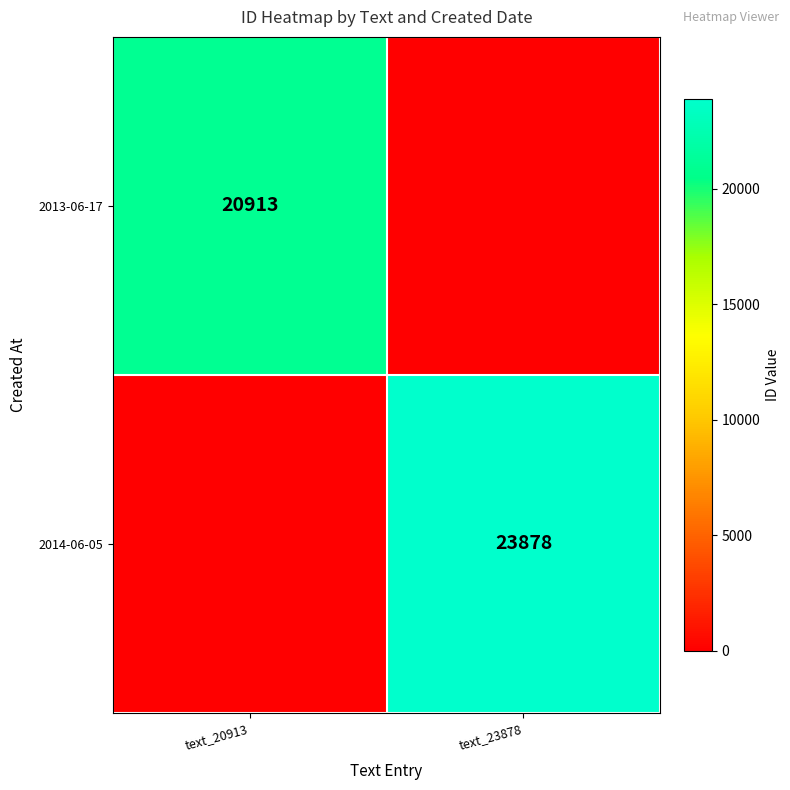

Is it true that 2013-06-17 equals 20913 at text_20913?

True